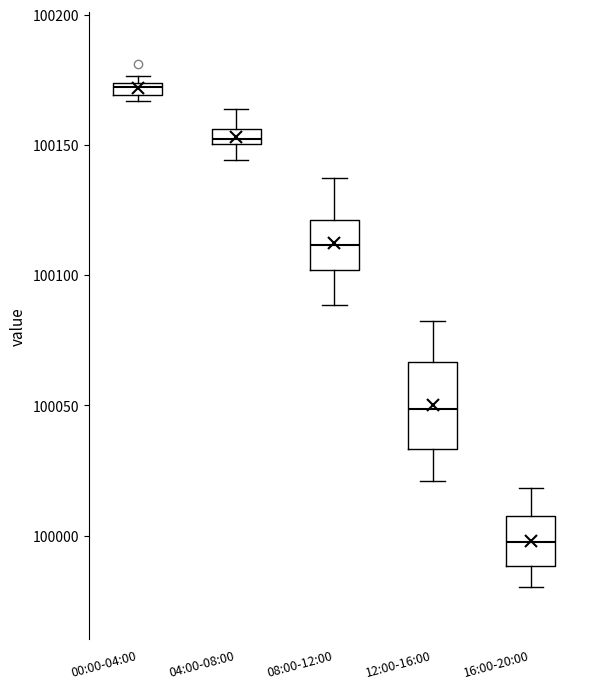

Where is the lower edge of the box for 04:00-08:00 on the y-axis? The values are not printed on the chart, so give them approximately, as read against the axis.

100150